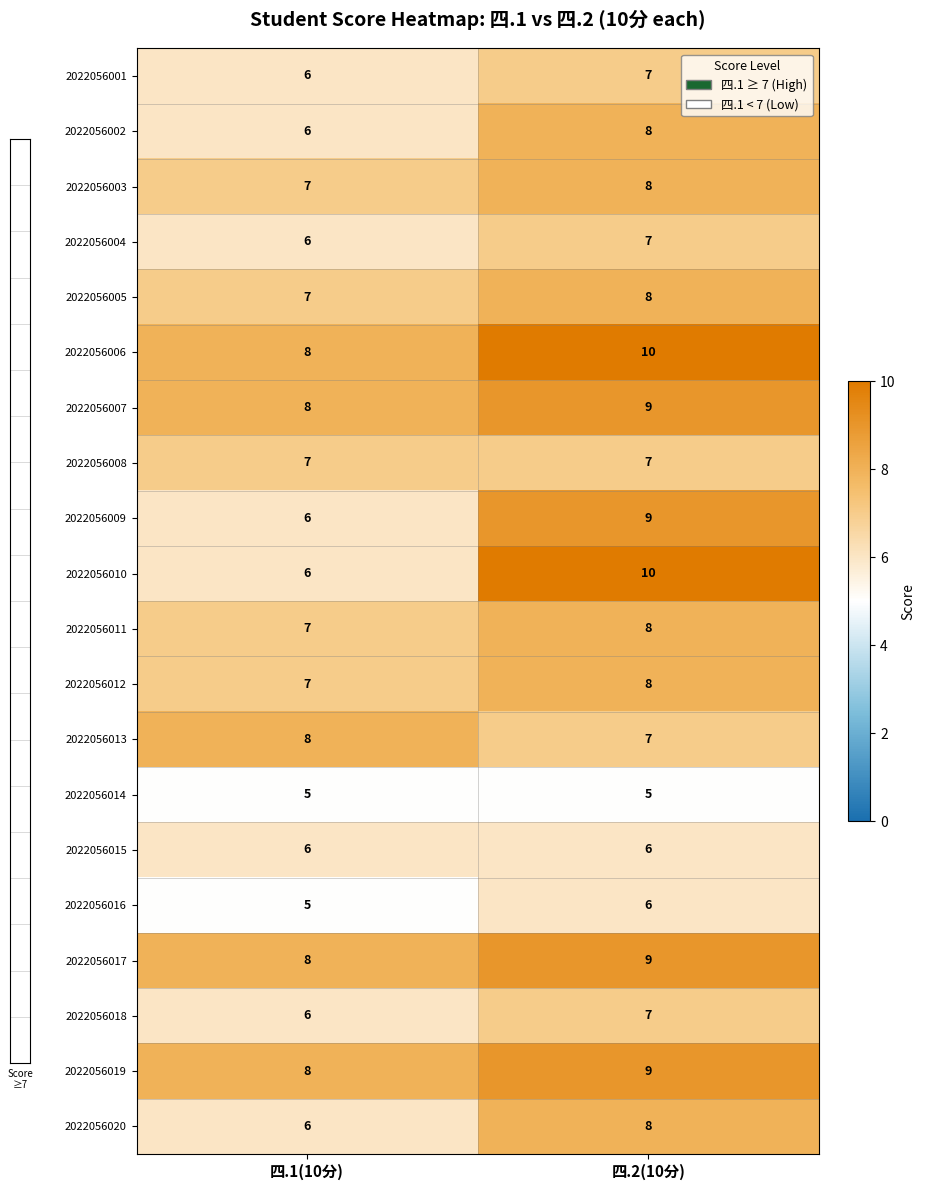

Between 四.1(10分) and 四.2(10分), which series saw the biggest shift?

2022056010